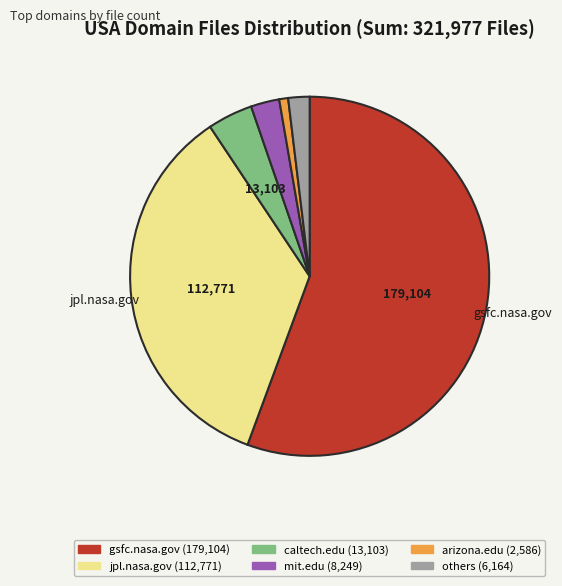

Does any single category account for the majority?

Yes